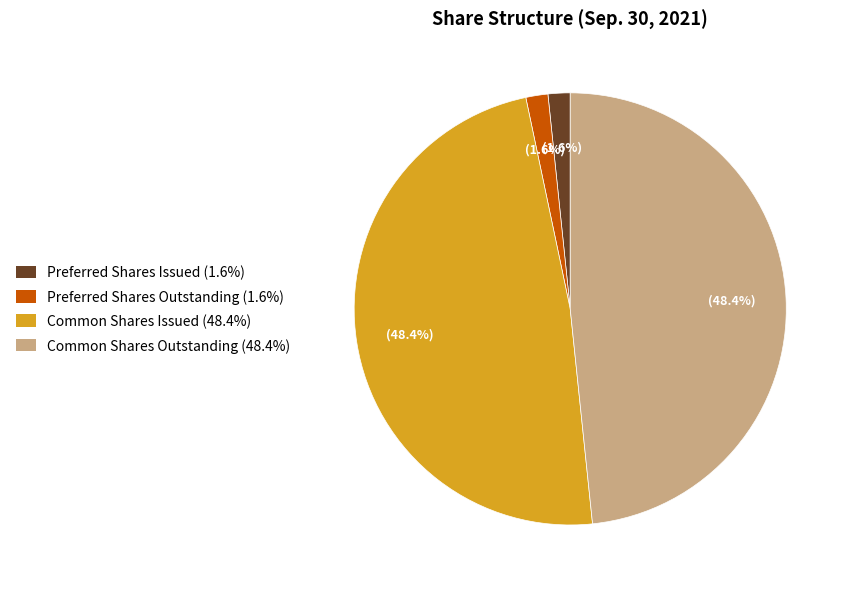

What portion of the pie excludes Common Shares Outstanding (48.4%)?

51.6%